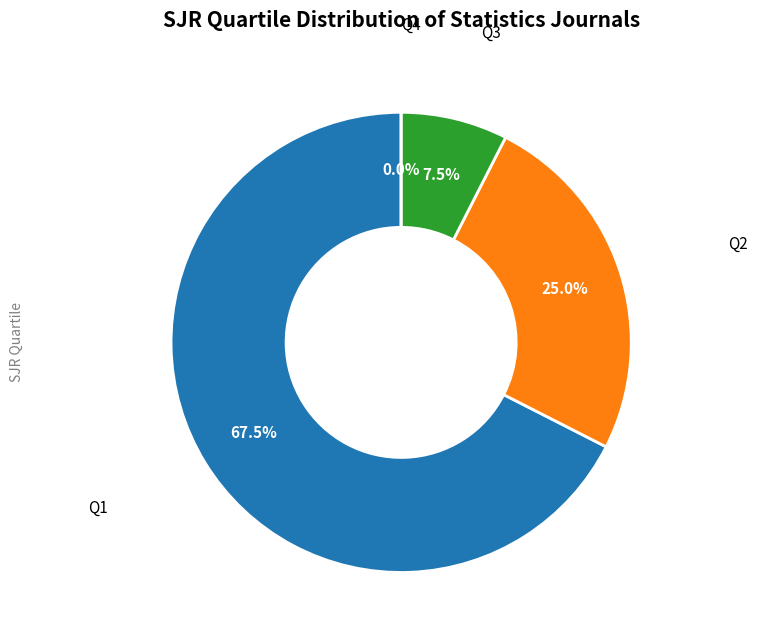

The Q2 slice represents 38% of the pie. True or false?

False